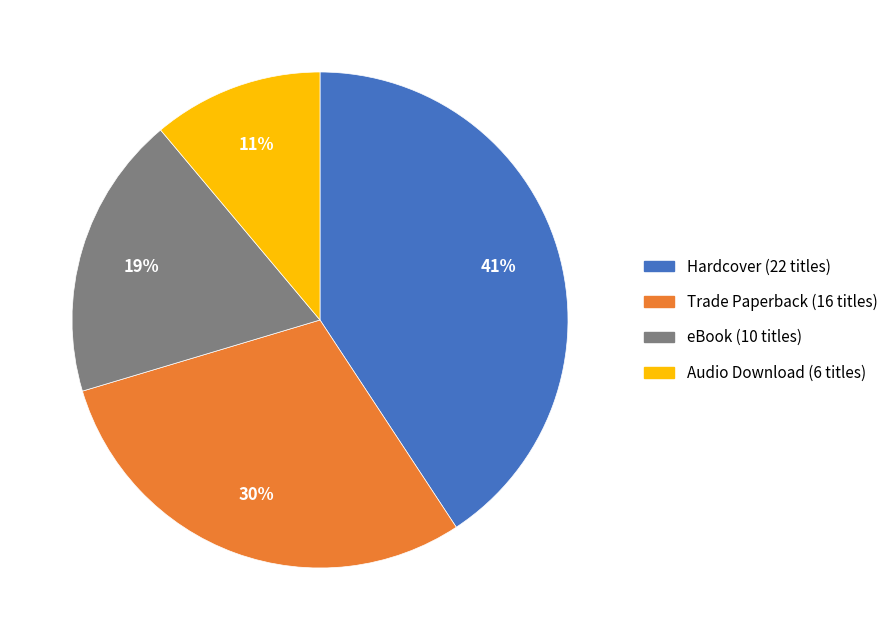

Does Hardcover account for over 50% of the chart?

No